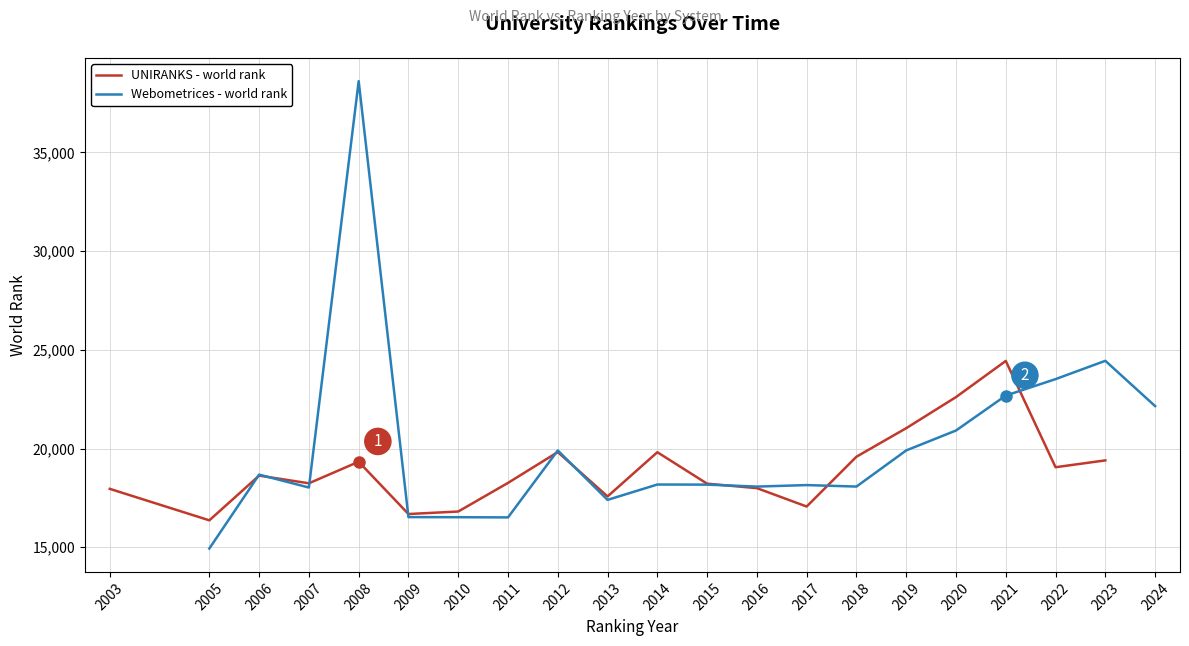

Where is the first local minimum for UNIRANKS - world rank?

2005